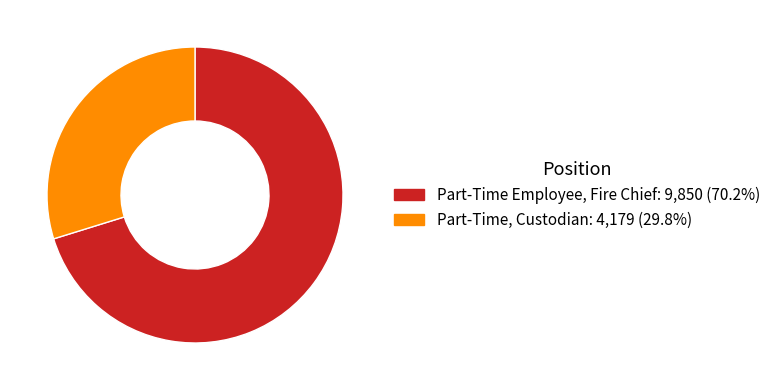

Combined, do Part-Time Employee, Fire Chief and Part-Time, Custodian account for over 50%?

Yes